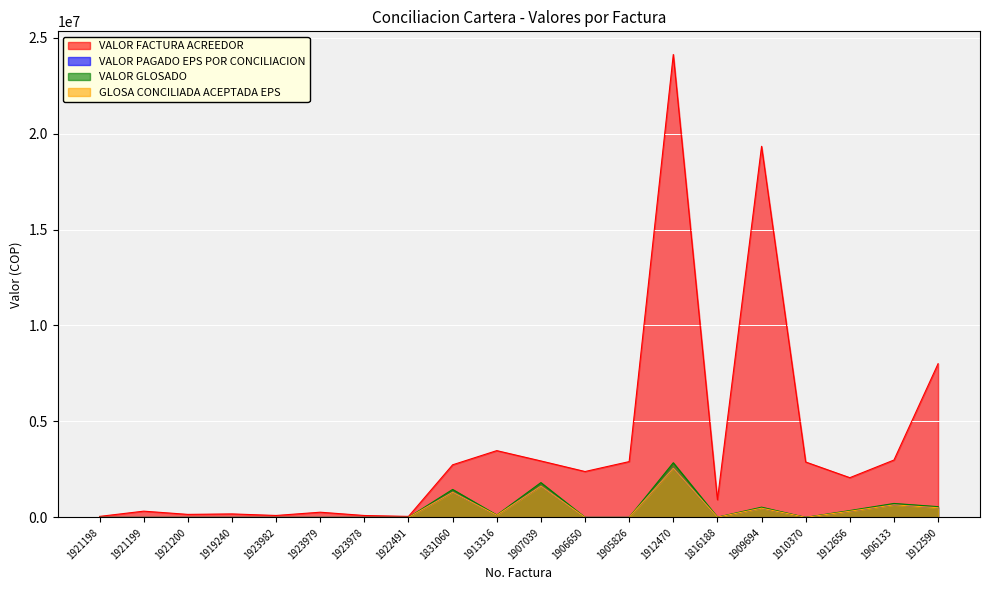

How many categories are shown in the chart?

20